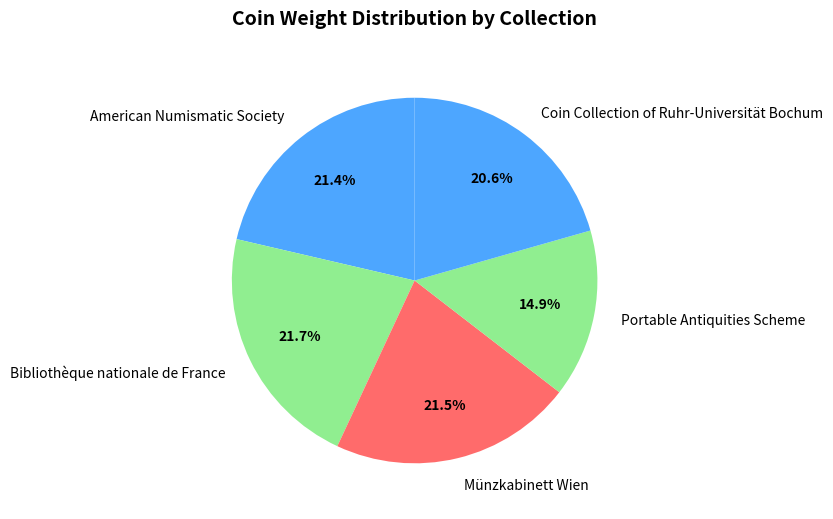

Is it true that Portable Antiquities Scheme is 15% of the pie?

True